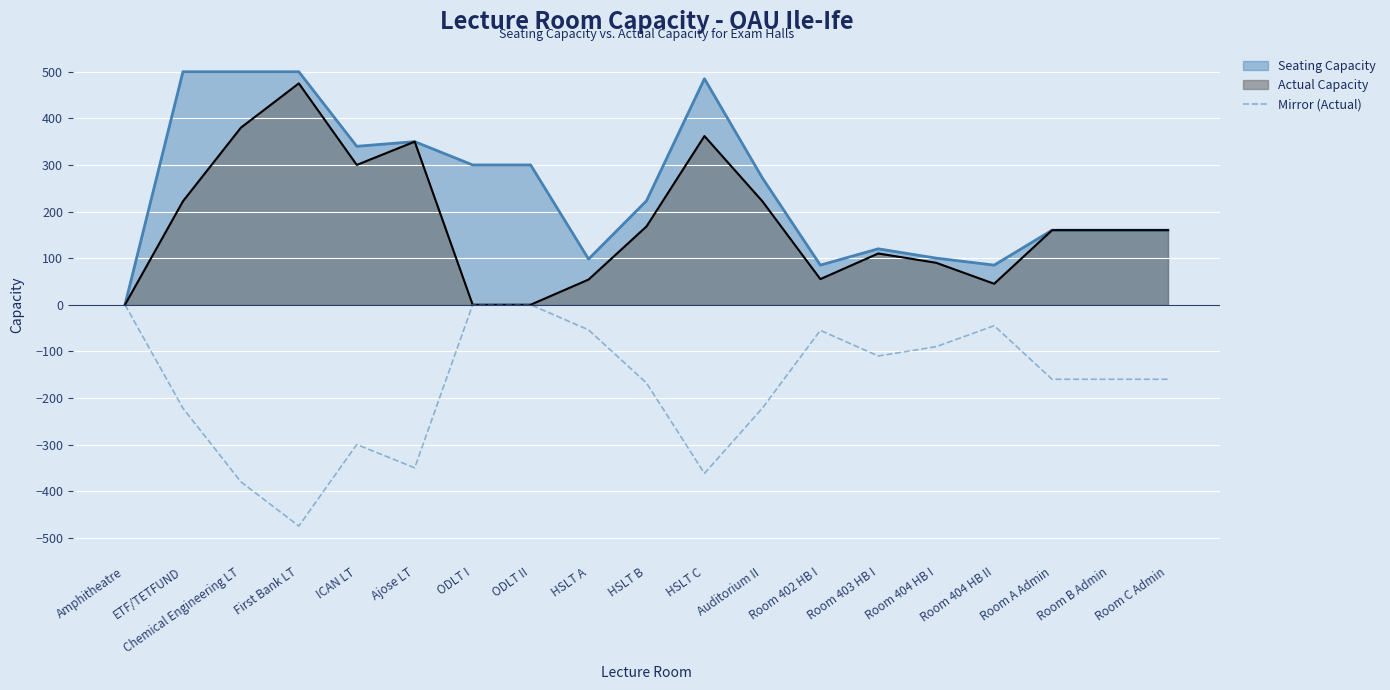

How many distinct data groups are displayed?

3